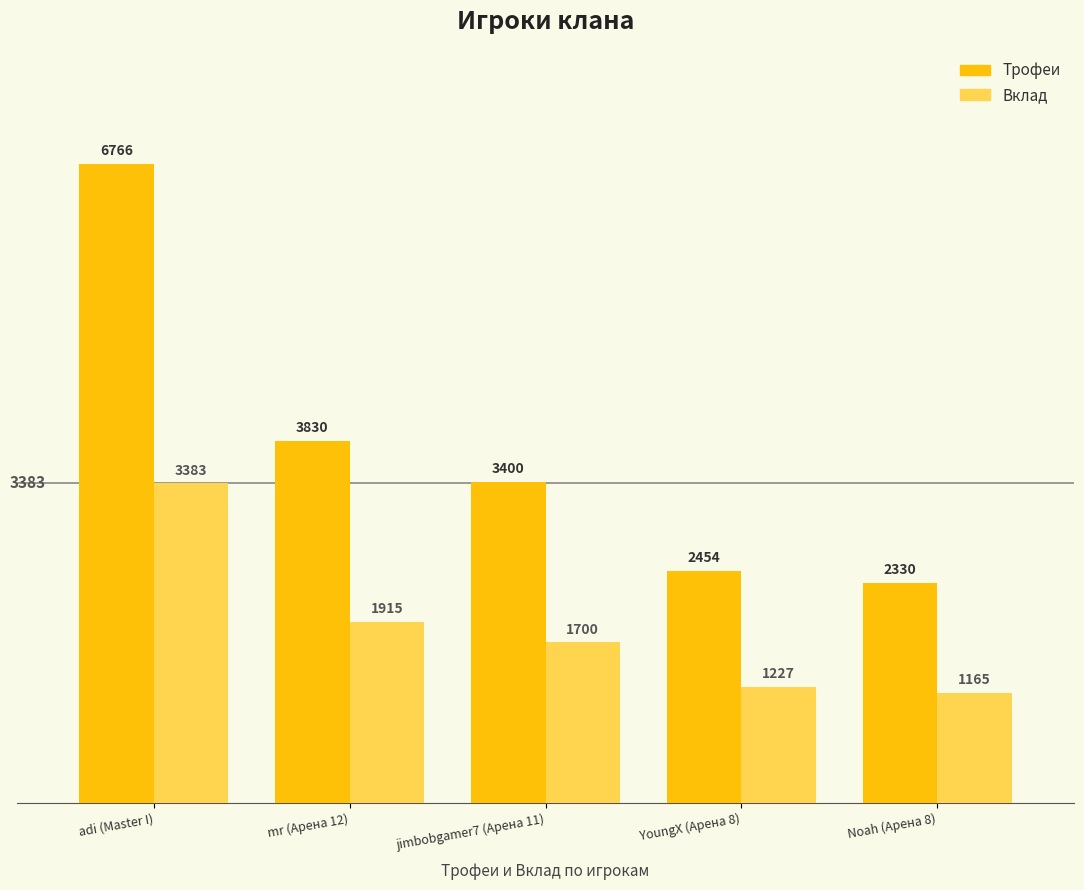

What is the label of the 5th bar from the right?

adi (Master I)